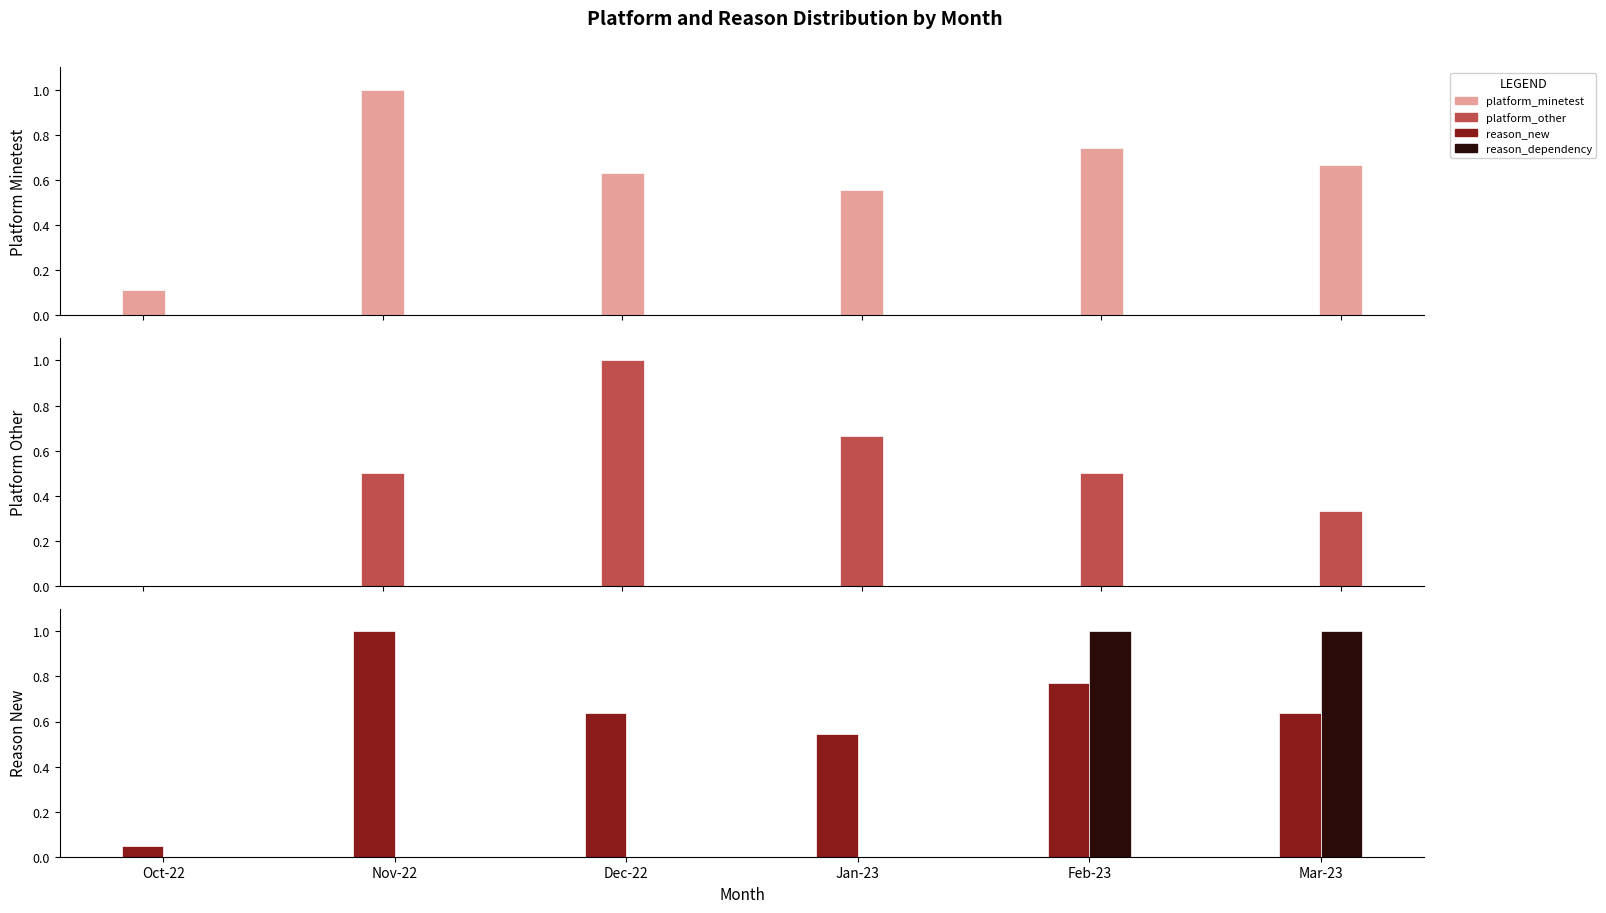

How many bars are there in each group?

4